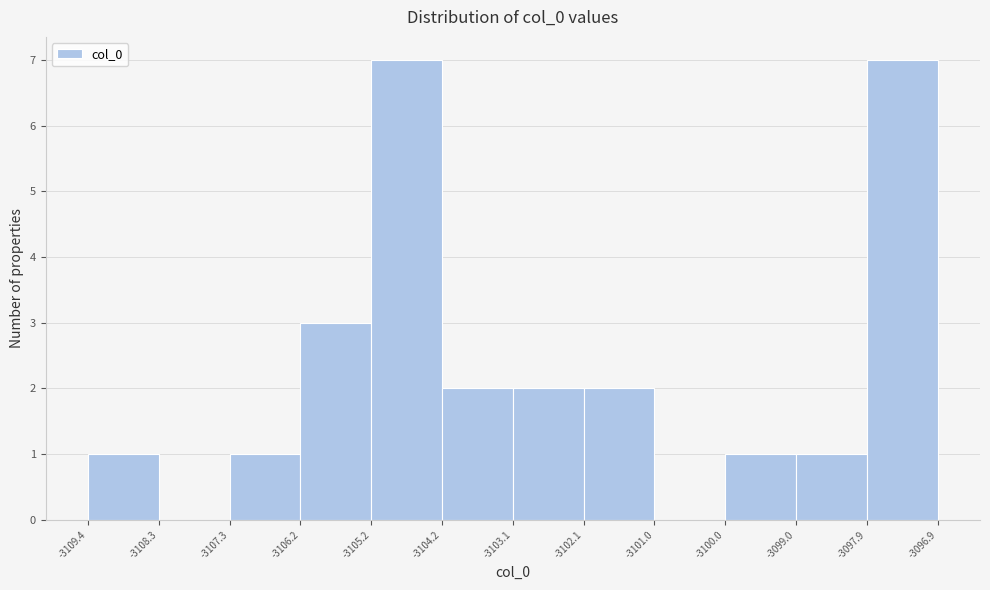

Reading left to right, transcribe this chart: for each bar, give the range it covers on the x-axis and its height. The values are not printed on the chart, so give them approximately, as read against the axis.

-3109.4 to -3108.3: 1
-3108.3 to -3107.3: 0
-3107.3 to -3106.2: 1
-3106.2 to -3105.2: 3
-3105.2 to -3104.2: 7
-3104.2 to -3103.1: 2
-3103.1 to -3102.1: 2
-3102.1 to -3101.0: 2
-3101.0 to -3100.0: 0
-3100.0 to -3099.0: 1
-3099.0 to -3097.9: 1
-3097.9 to -3096.9: 7